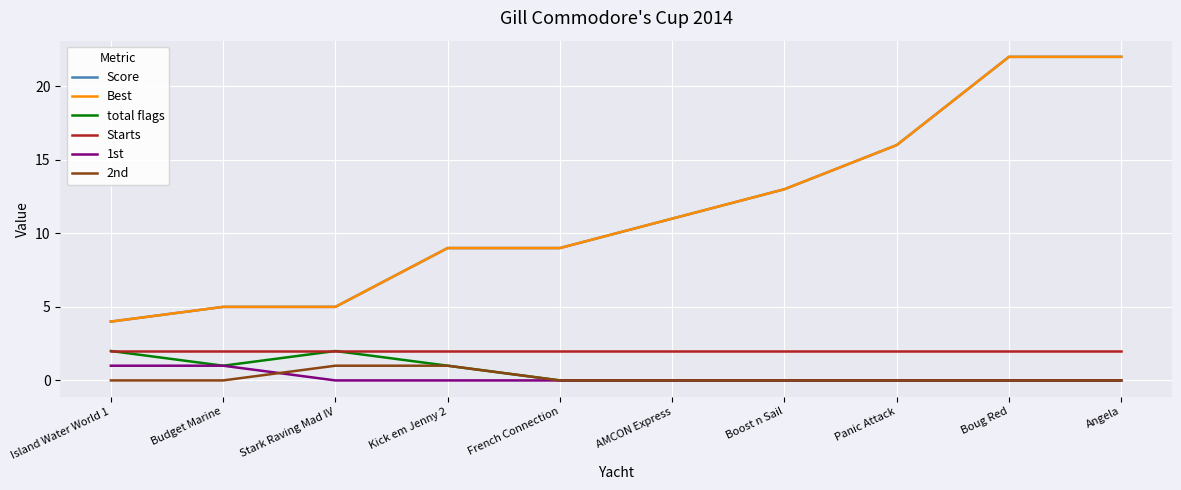

What is the spread (max minus min) of values at Island Water World 1?

4